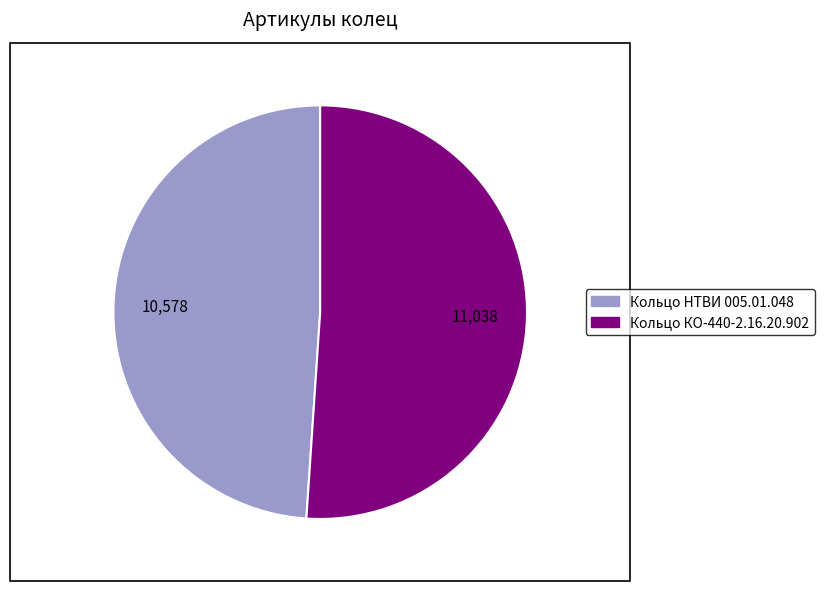

Rank the categories by value from highest to lowest.

Кольцо КО-440-2.16.20.902, Кольцо НТВИ 005.01.048